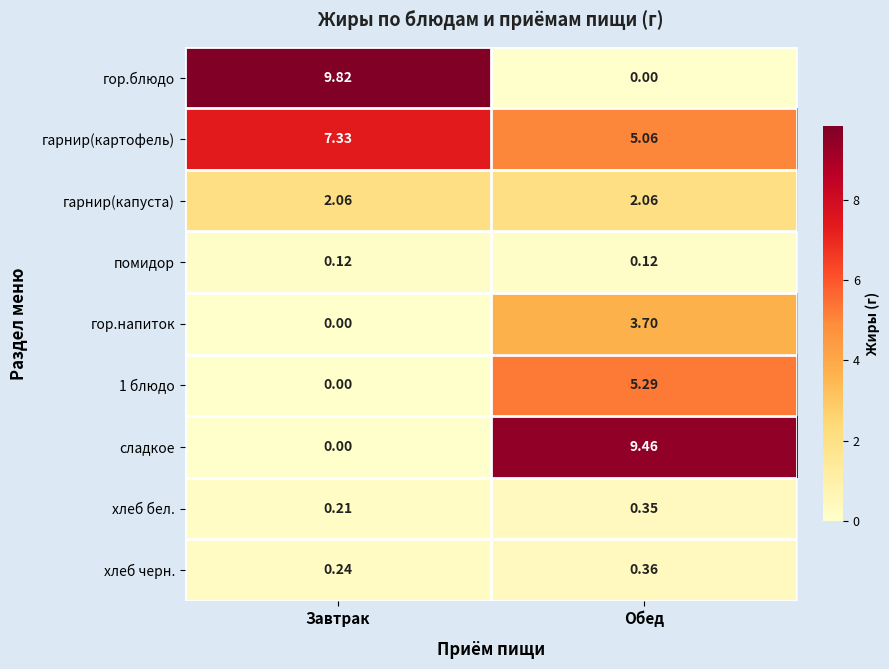

Which series has the largest total across all categories?

гарнир(картофель)